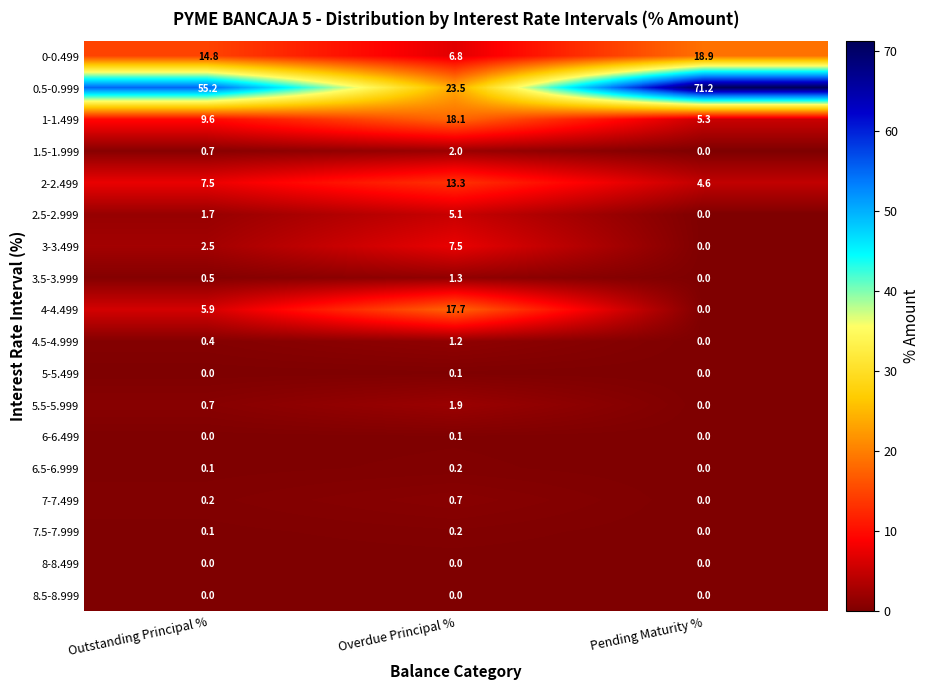

Rank the categories by 1.5-1.999 value from lowest to highest.

Pending Maturity %, Outstanding Principal %, Overdue Principal %